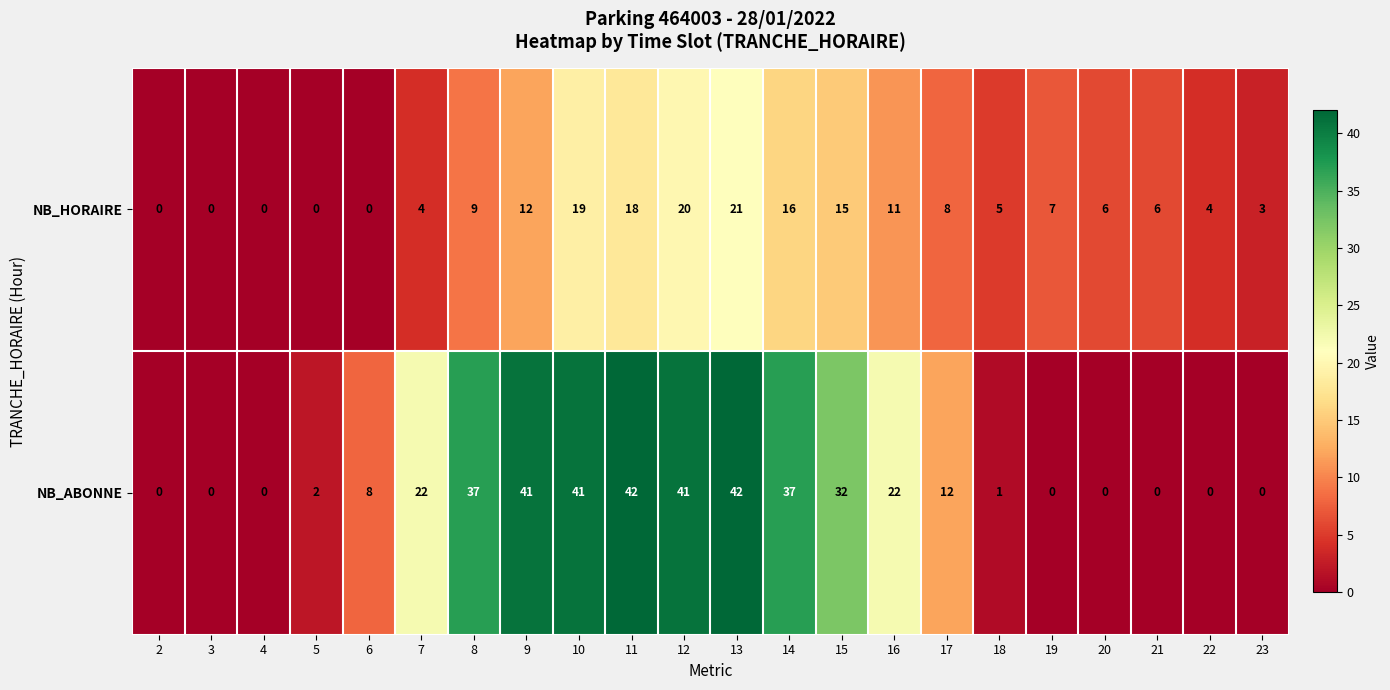

What is the total value across all series at 16?

33